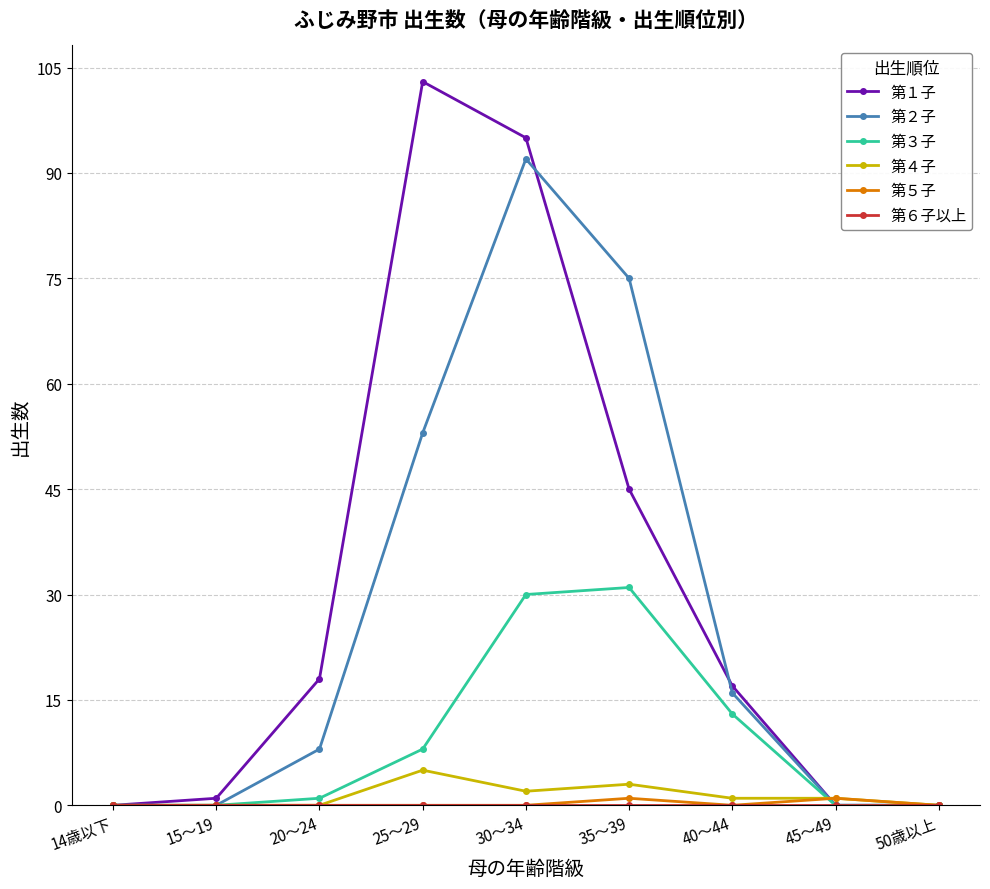

At which category is the sum across all series the highest?

30～34